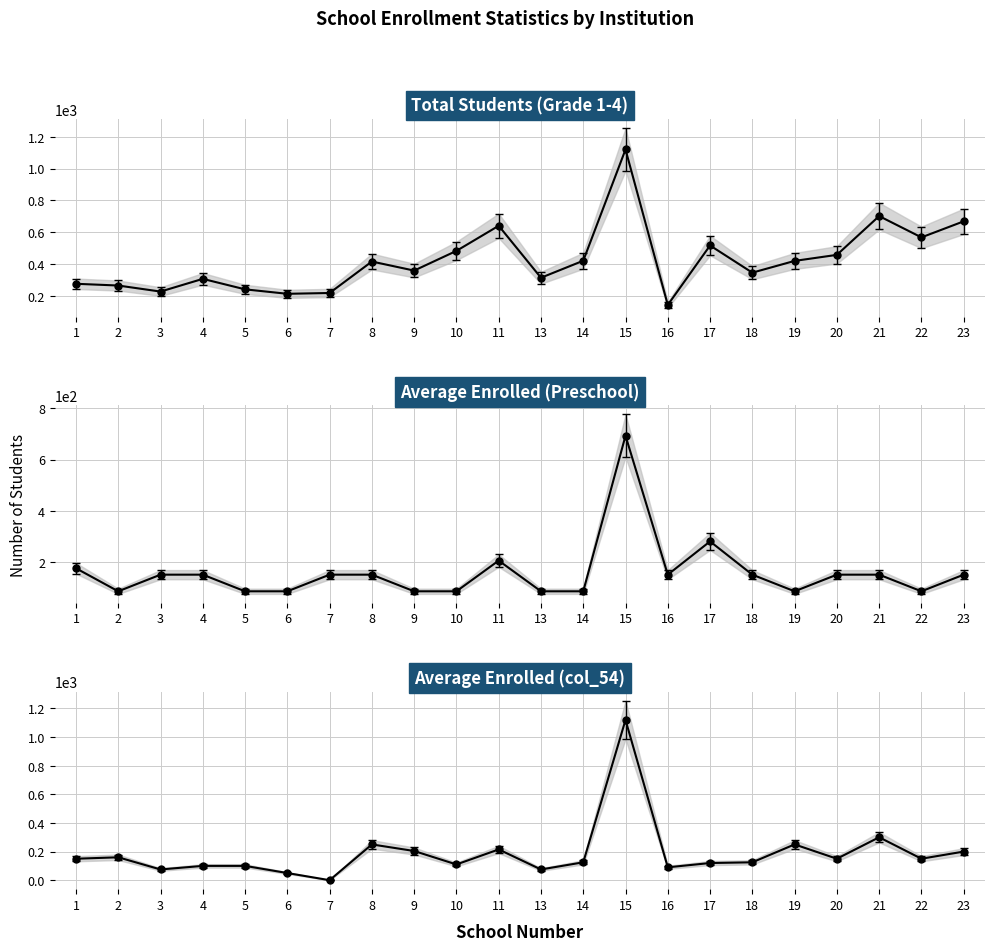

At which label is Average Enrolled (Preschool) closest to 389?

17